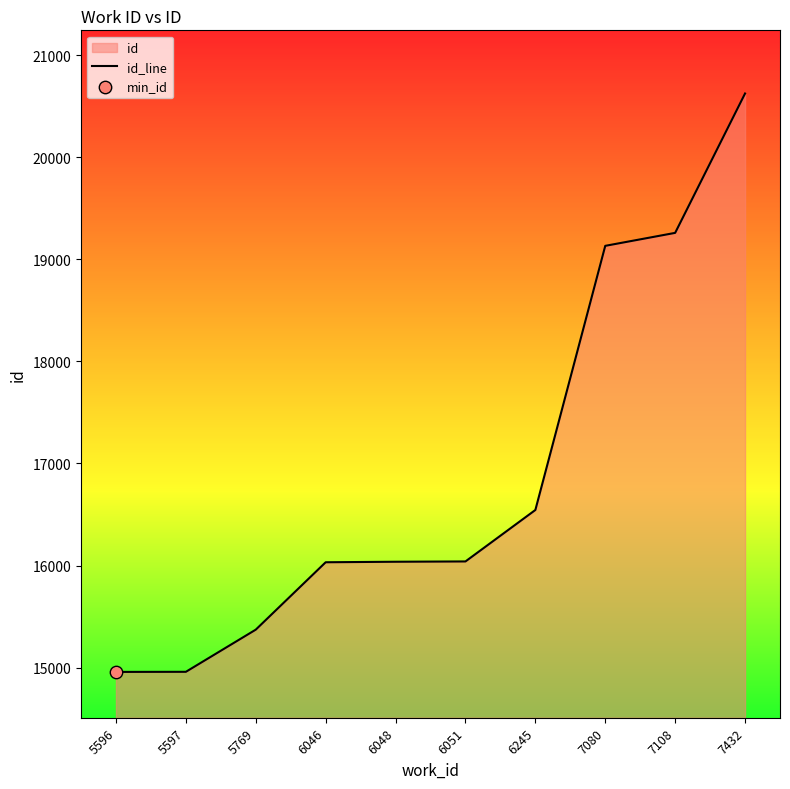

Between 7108 and 7432, which is larger?

7432